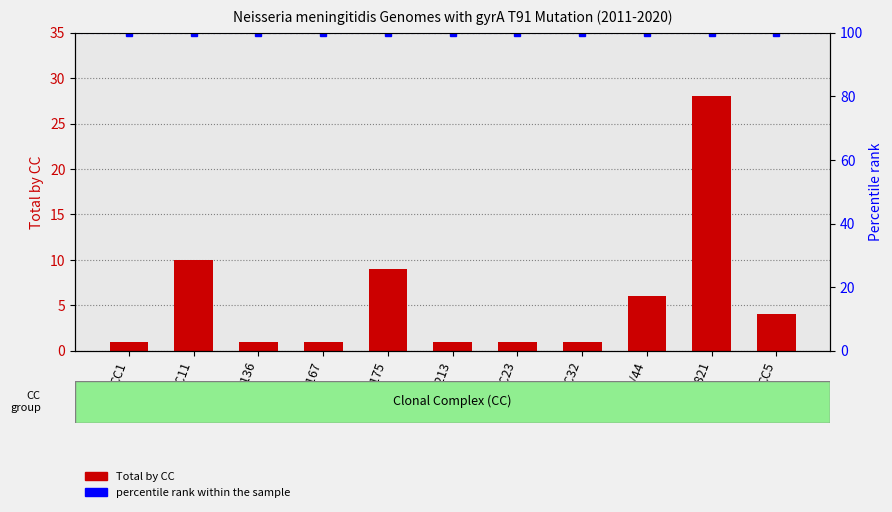

Rank the categories by value from lowest to highest.

CC1, CC1136, CC167, CC213, CC23, CC32, CC5, CC41/44, CC175, CC11, CC4821